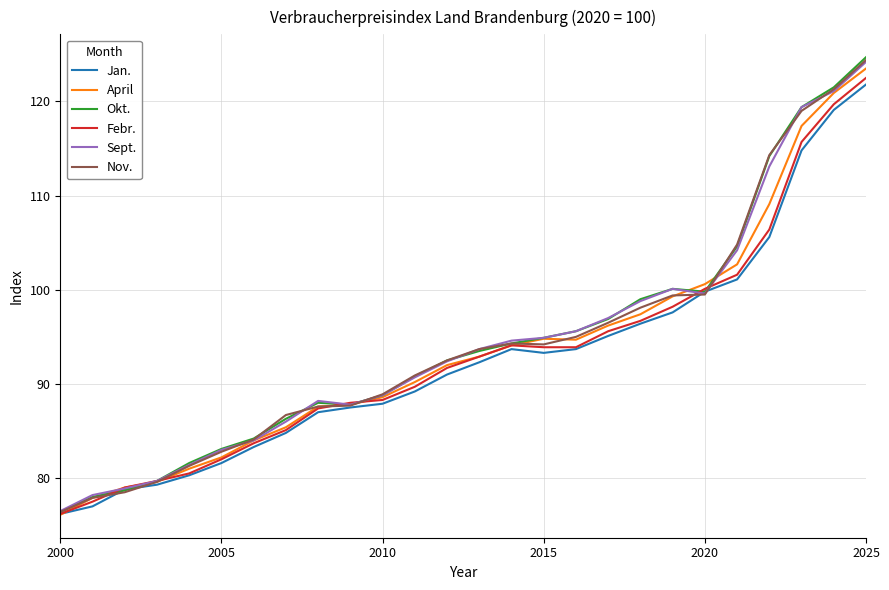

What are all the series names shown in the legend?

Jan., April, Okt., Febr., Sept., Nov.